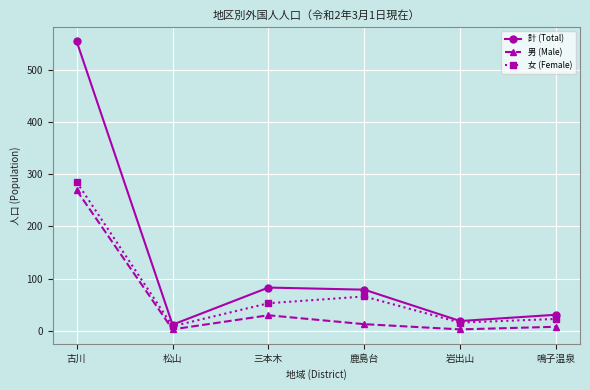

How many lines are shown in the chart?

3